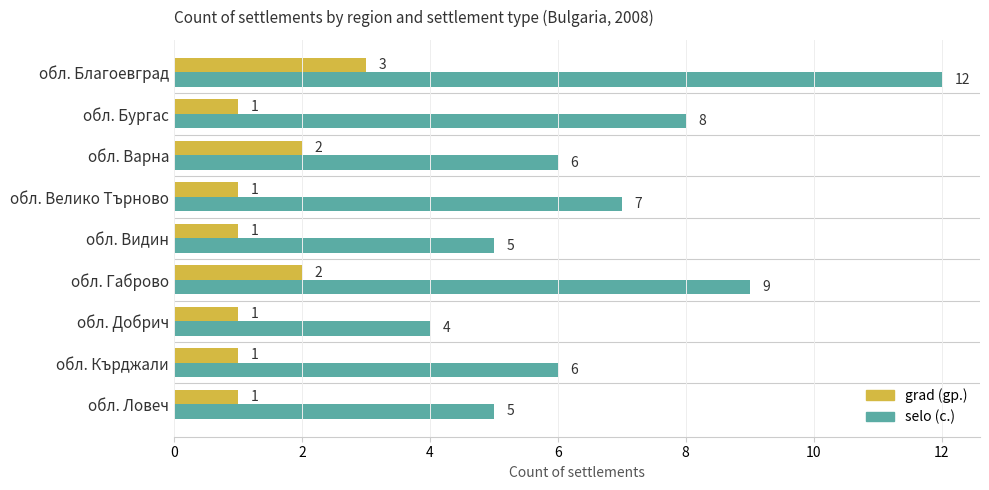

Count the grad (gр.) values in the range 1 to 2.

8